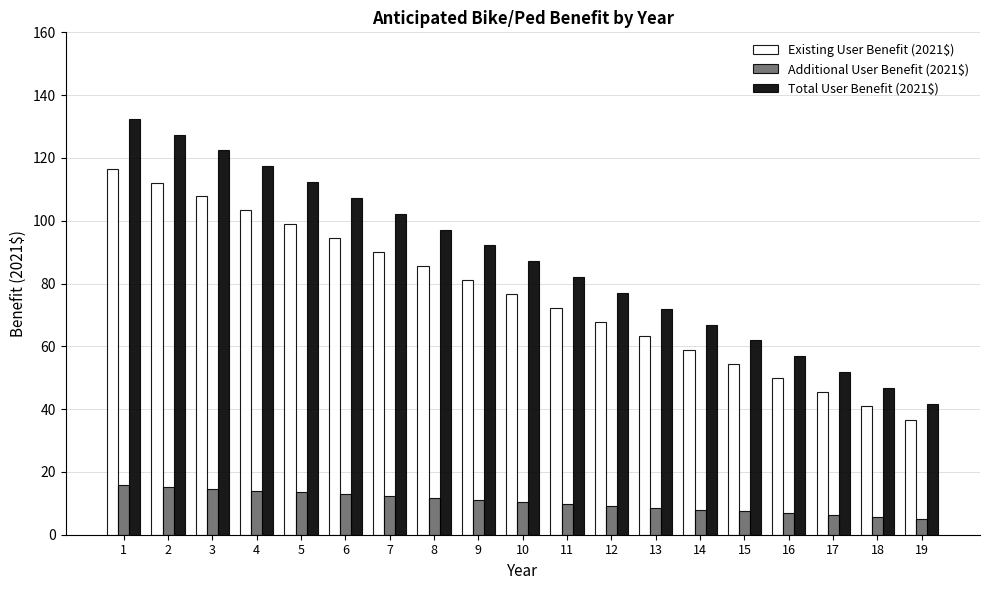

At which label does Existing User Benefit (2021$) reach its peak?

1